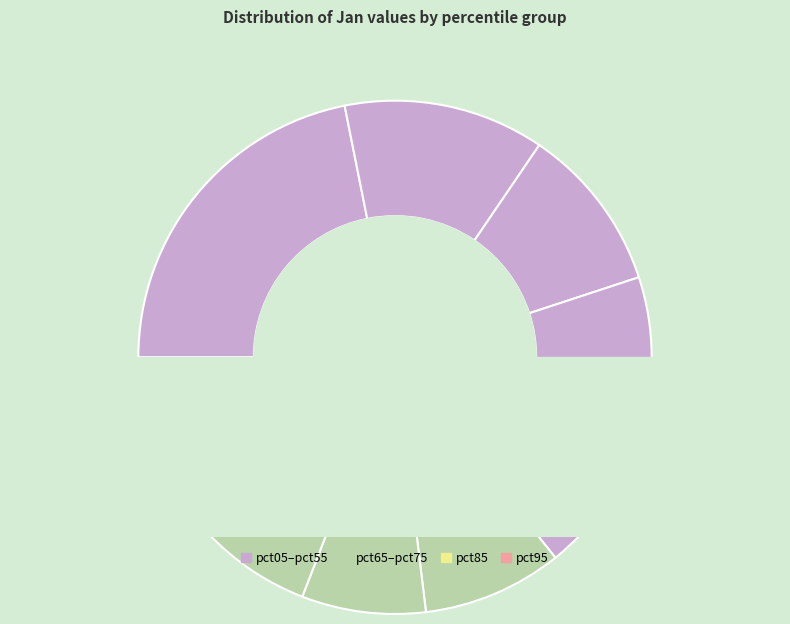

Is it true that pct35 is 10% of the pie?

True